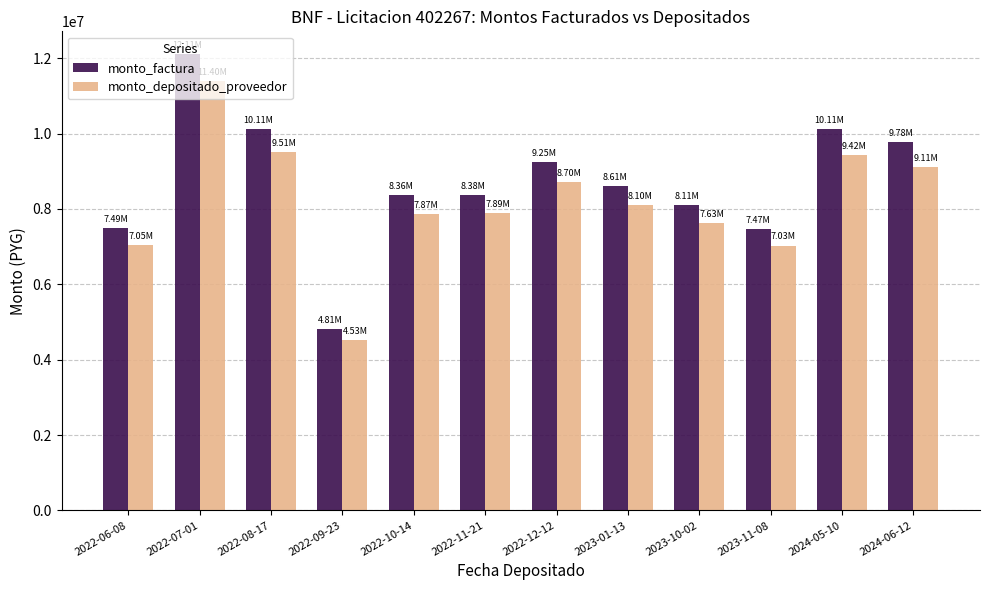

Which series has the largest total across all categories?

monto_factura